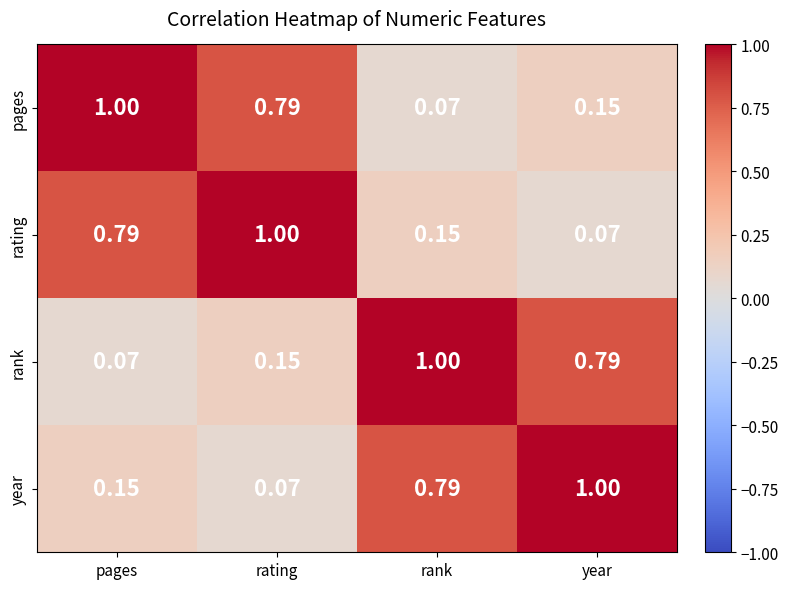

Which category has the highest value in the pages series?

pages